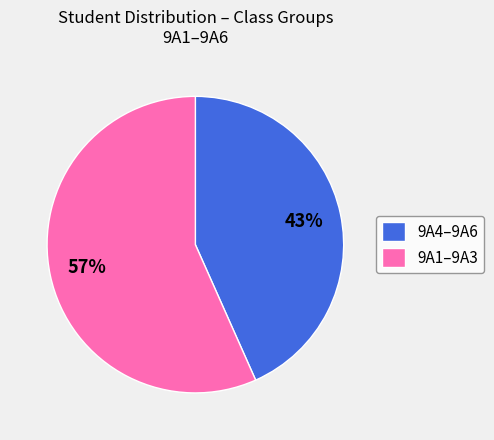

How many segments does this pie chart have?

2